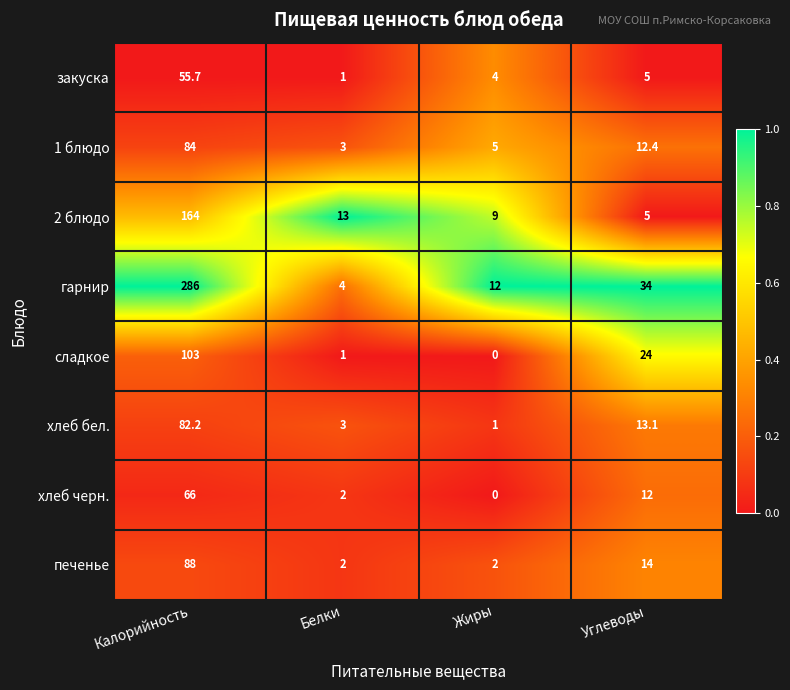

At which label is сладкое closest to 51?

Углеводы